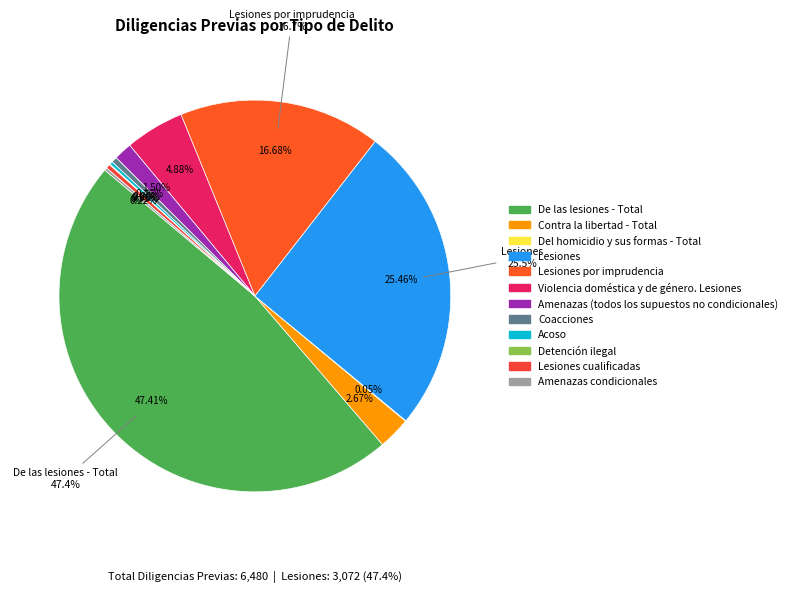

Which slice is the smallest?

Del homicidio y sus formas - Total